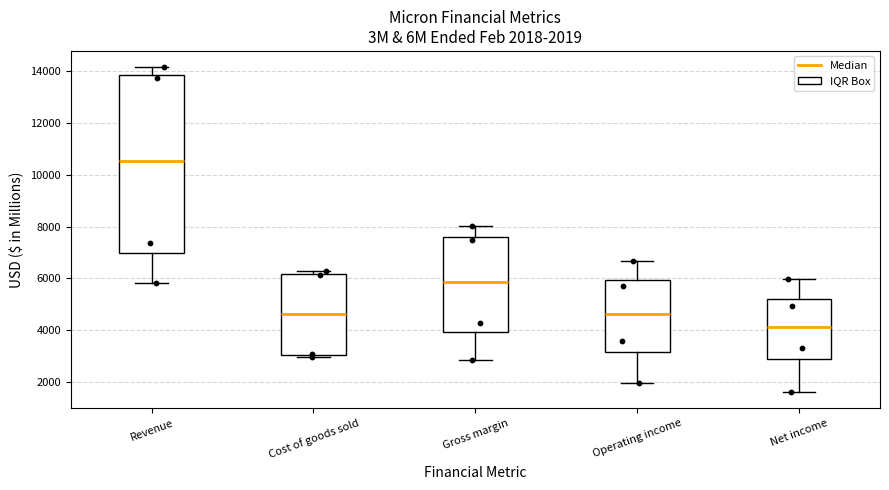

Comparing the boxes themselves (not the whiskers), which one is the tallest?

Revenue